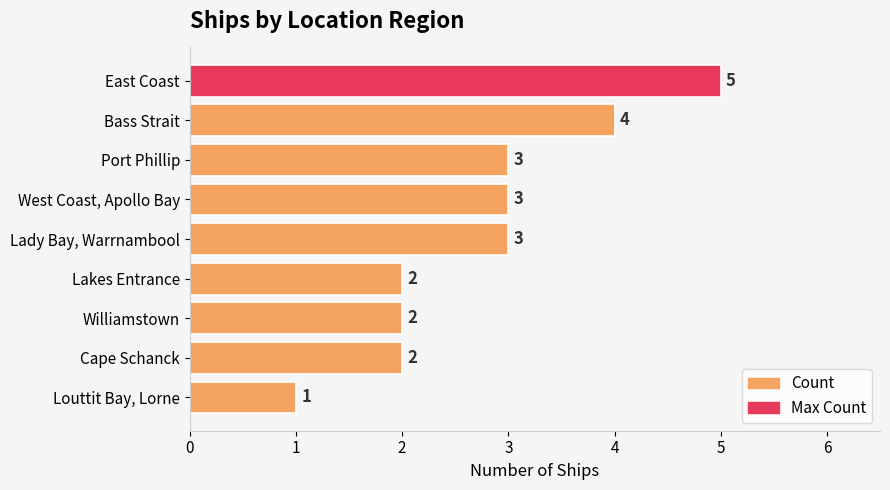

What is the ratio of the value at Williamstown to the value at Lady Bay, Warrnambool?

0.7